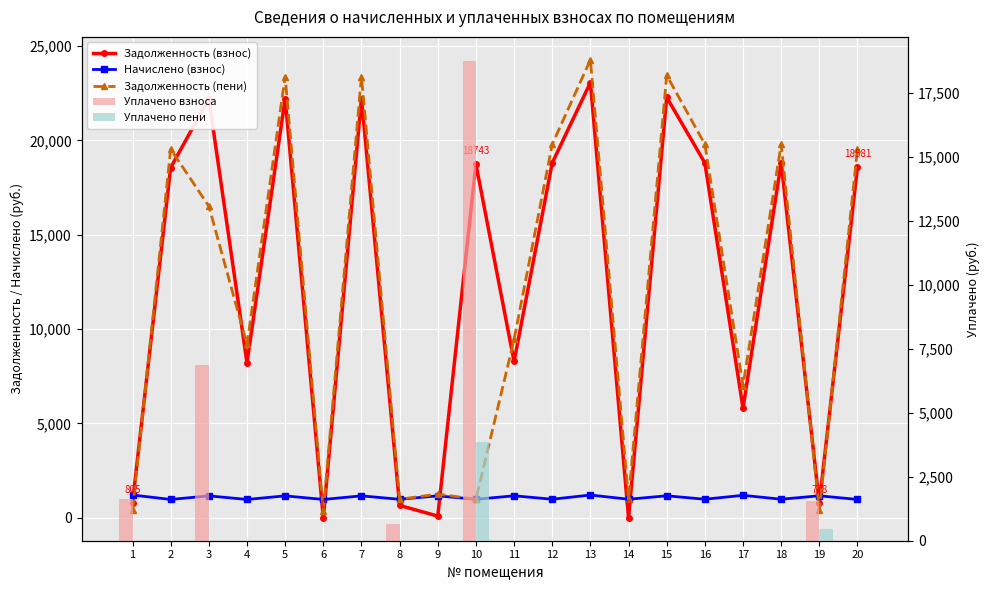

Where is Задолженность (пени) nearest to the value 12307?

11